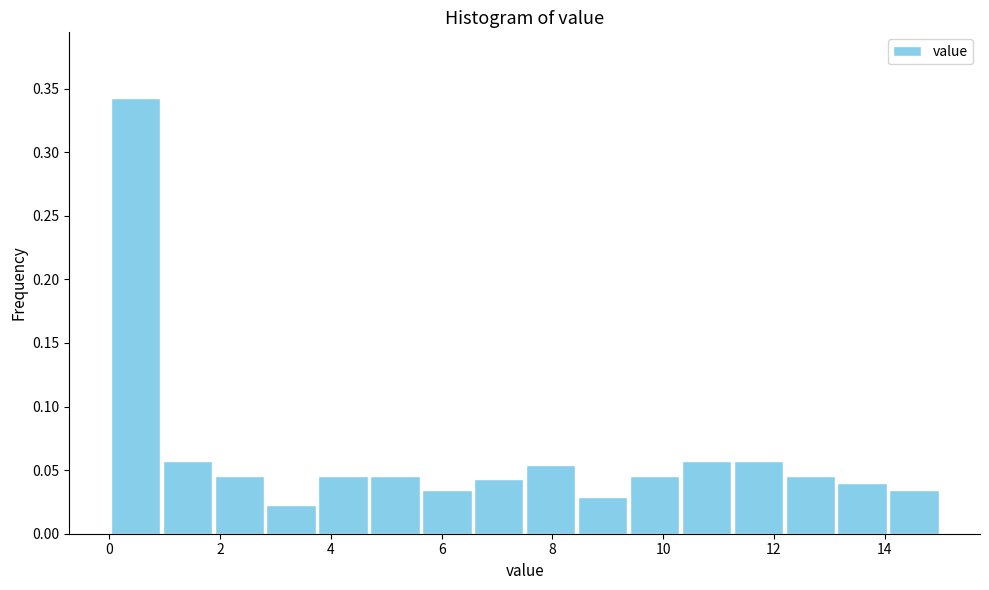

Reading left to right, transcribe this chart: for each bar, give the range it covers on the x-axis and its height. Neither the bar edges nor the heights are printed on the chart, so give them approximately, as read against the axes.

0.0 to 1.0: 0.345
1.0 to 1.8: 0.055
1.8 to 2.8: 0.045
2.8 to 3.8: 0.025
3.8 to 4.6: 0.045
4.6 to 5.6: 0.045
5.6 to 6.6: 0.035
6.6 to 7.6: 0.045
7.6 to 8.4: 0.055
8.4 to 9.4: 0.030
9.4 to 10.4: 0.045
10.4 to 11.2: 0.055
11.2 to 12.2: 0.055
12.2 to 13.2: 0.045
13.2 to 14.0: 0.040
14.0 to 15.0: 0.035